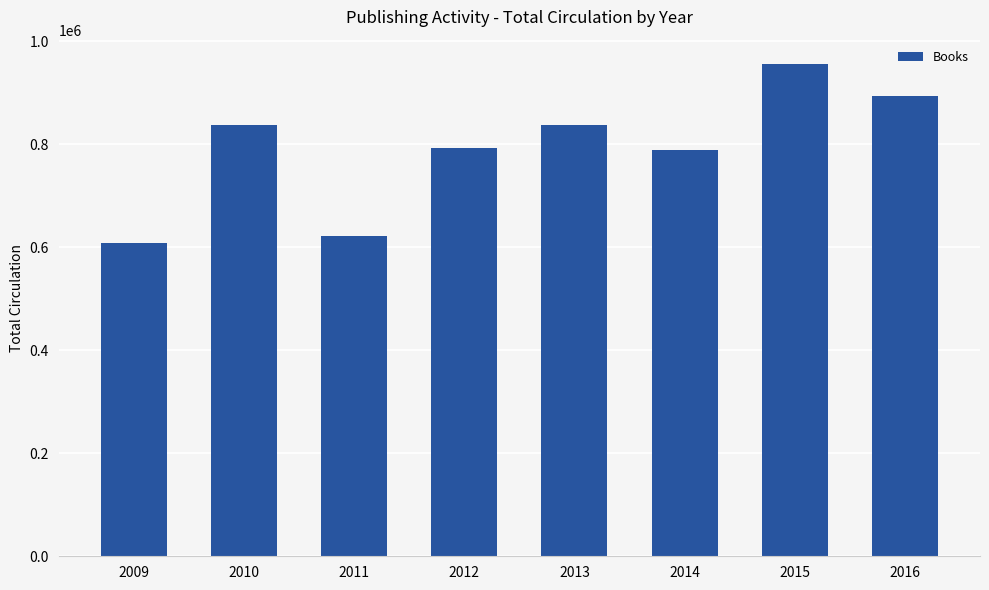

Is it true that the value at 2013 is 837500?

True